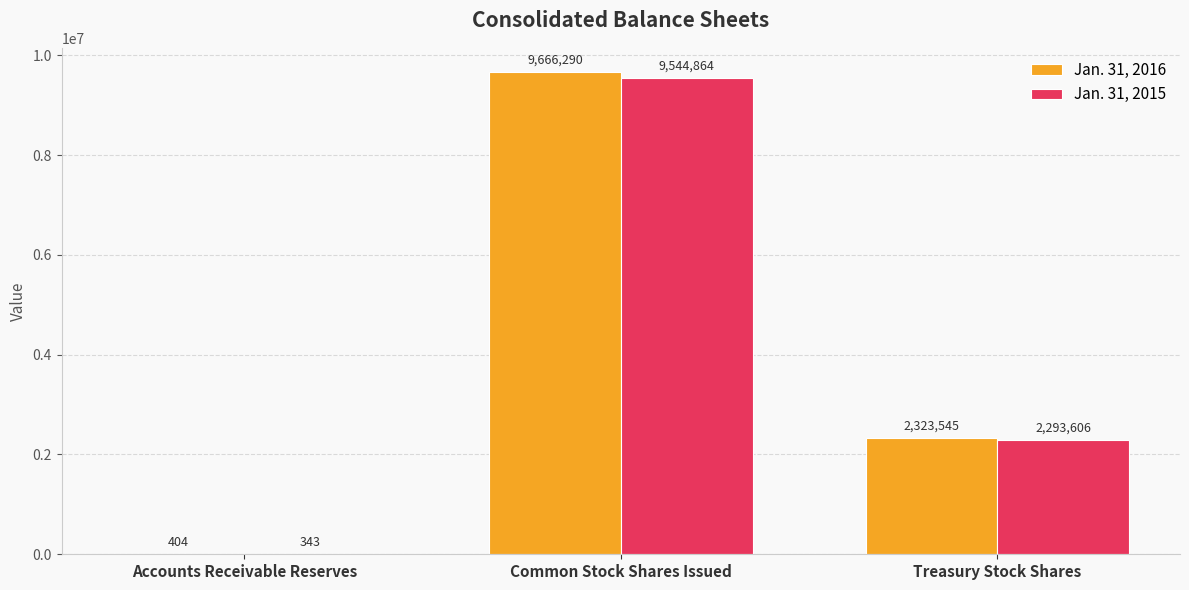

At which label is Jan. 31, 2015 closest to 4772603?

Treasury Stock Shares